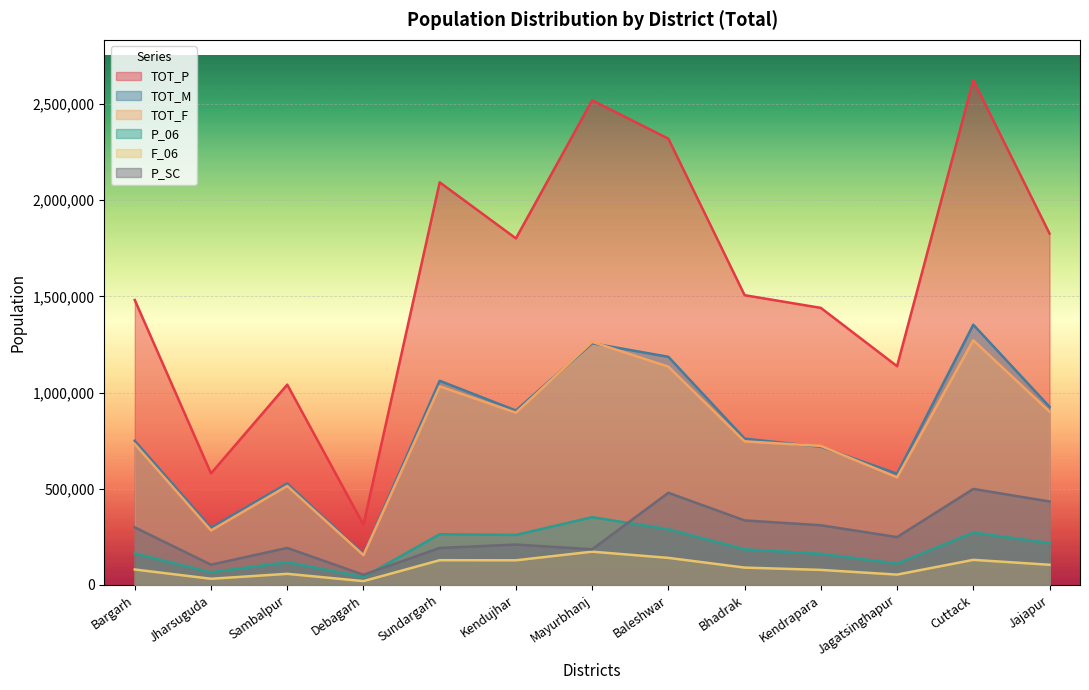

What is the difference between the maximum and minimum values in the TOT_M series?

1194530